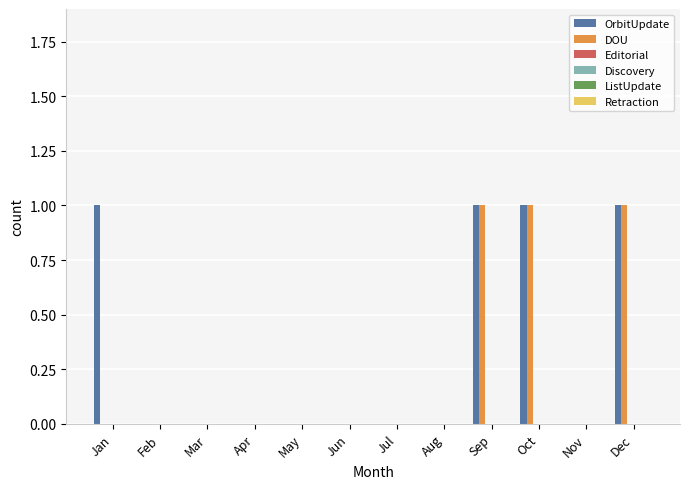

What is the sum of all DOU values?

3